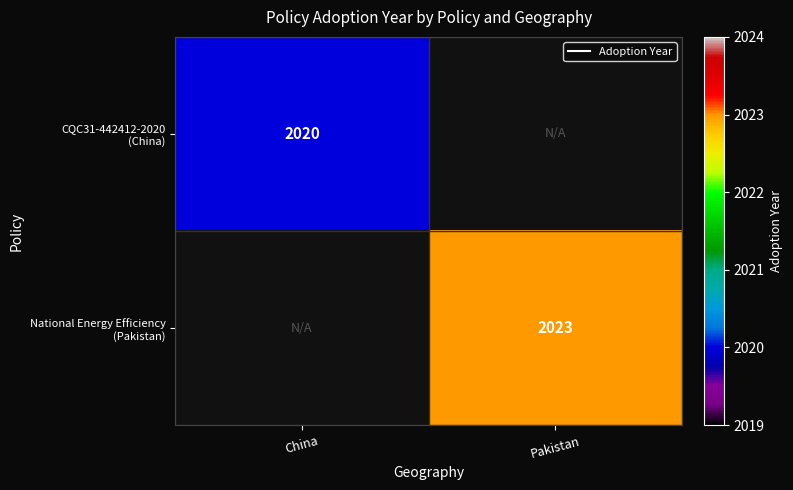

What is the smallest value displayed?

2020.0